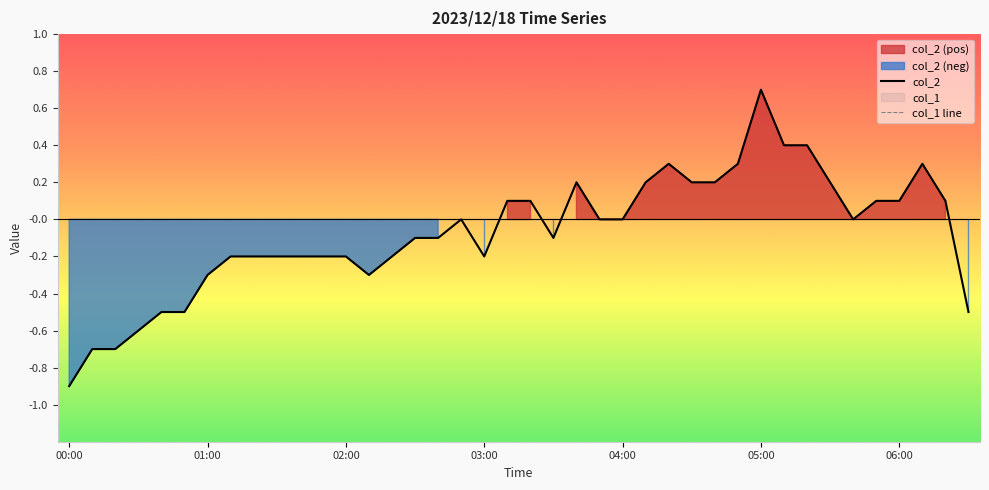

The col_1 line series shows 0.0 at 7. True or false?

True